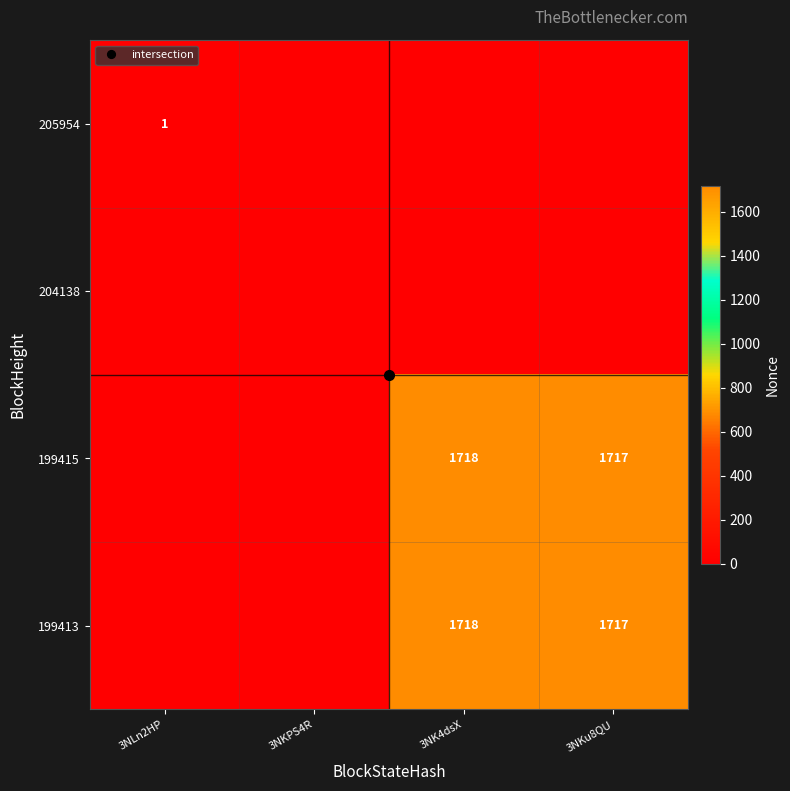

The 205954 series shows 0 at 3NKPS4R. True or false?

True